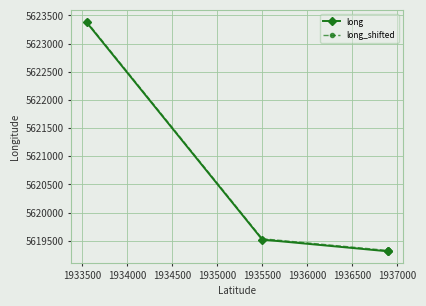

Which series has the largest total across all categories?

long_shifted